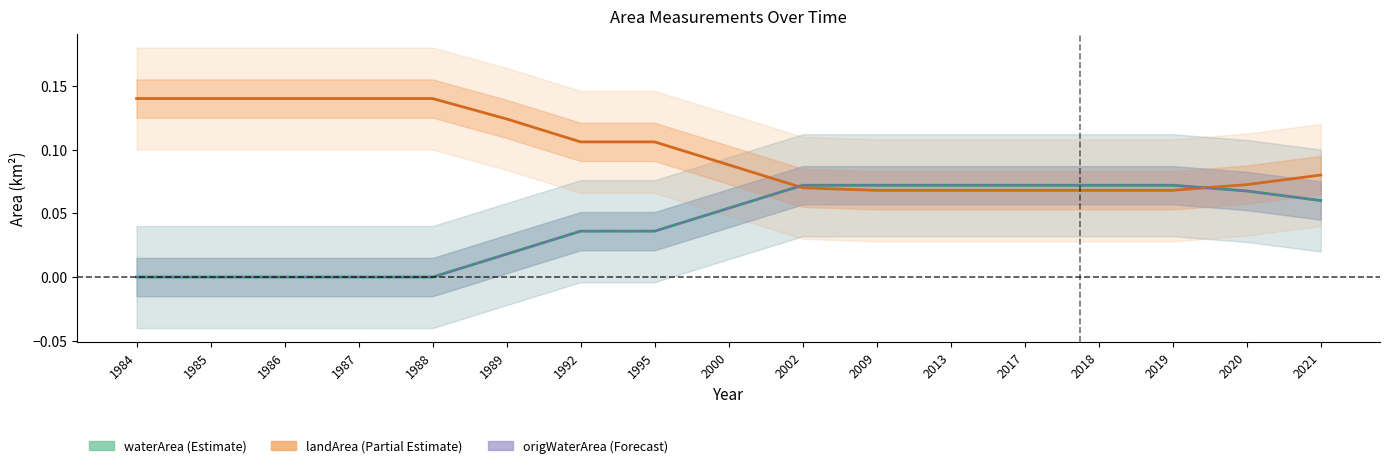

How many lines are shown in the chart?

3